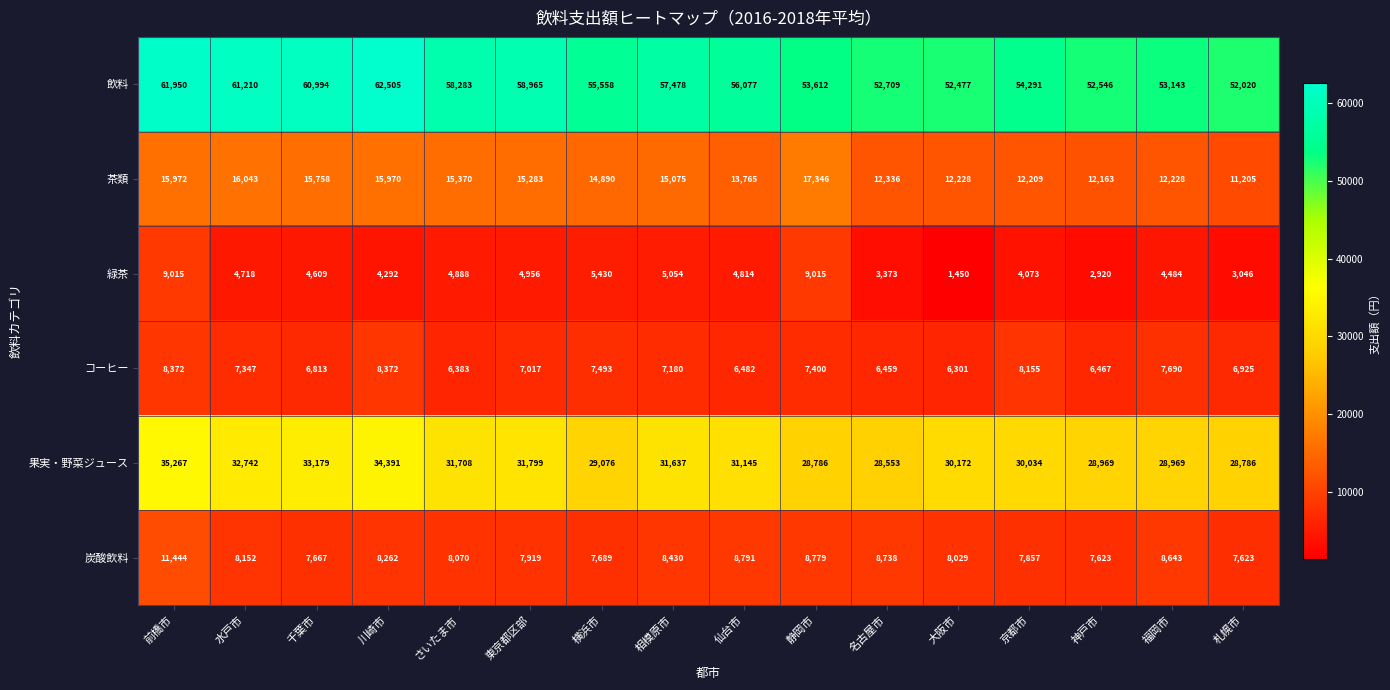

The value of 飲料 at 名古屋市 is 52709. True or false?

True